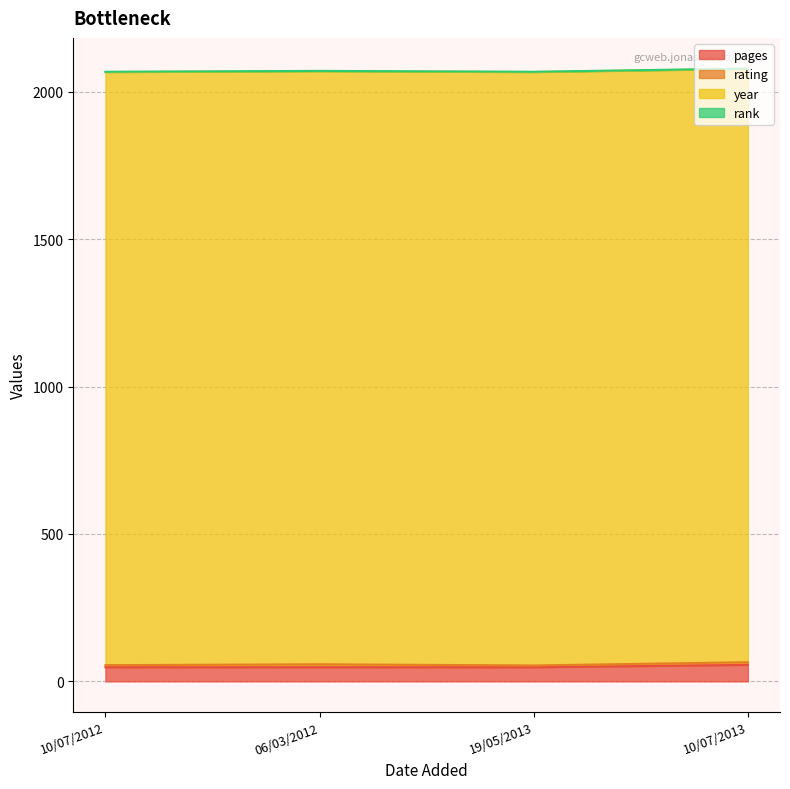

Where is pages nearest to the value 52?

19/05/2013